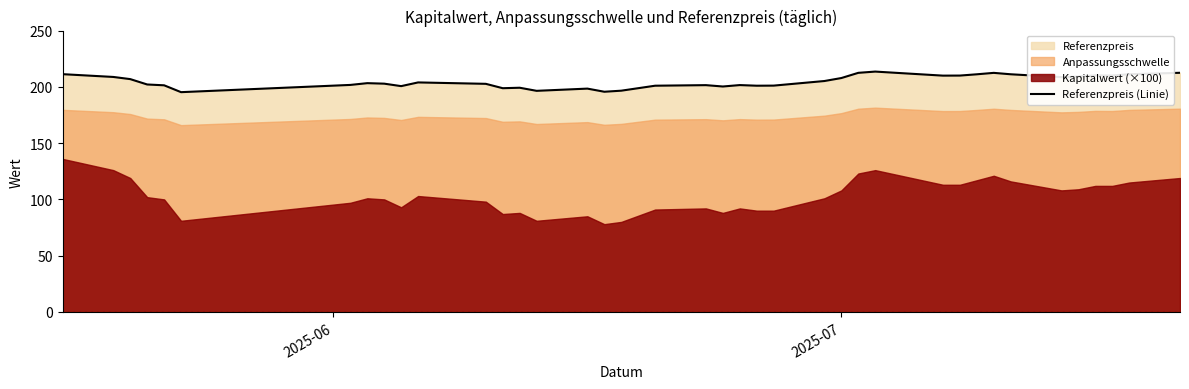

True or false: there are more than 0 points higher than both neighbors.

True